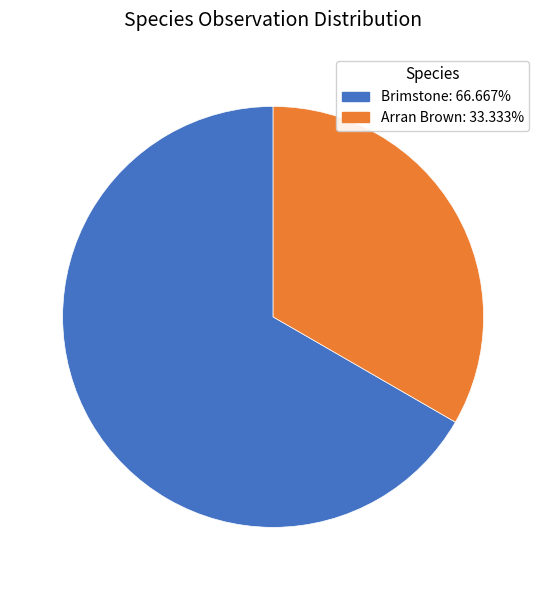

Which category has the smallest portion of the pie?

Arran Brown